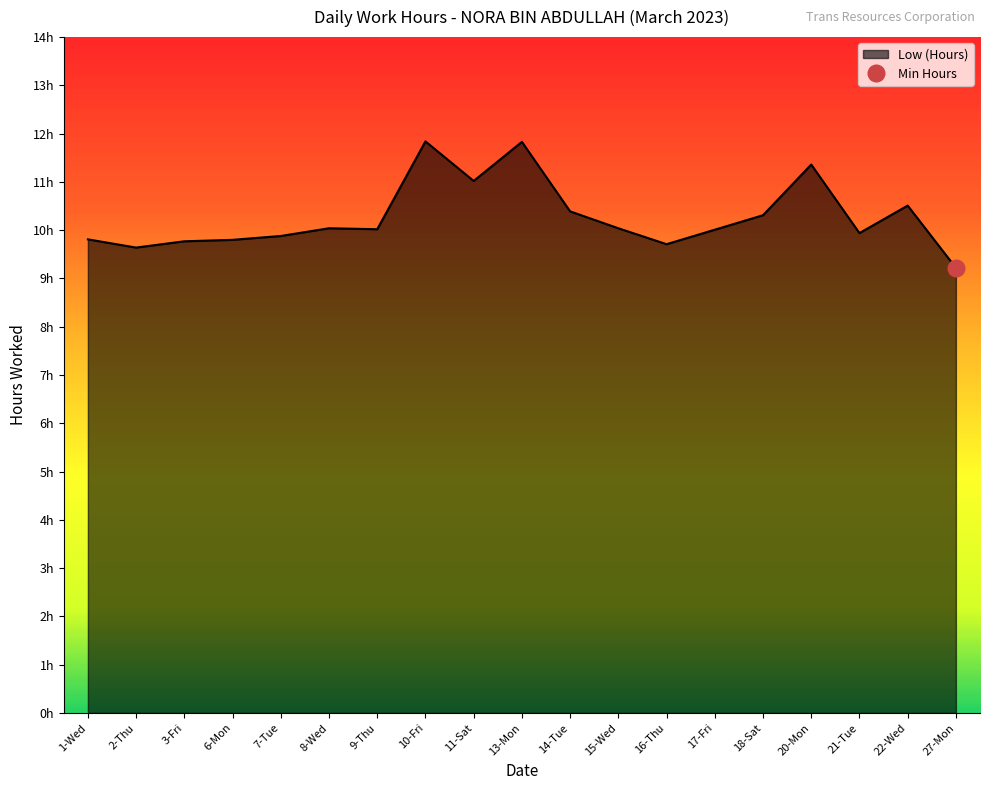

Which label corresponds to the smallest value in the chart?

27-Mon